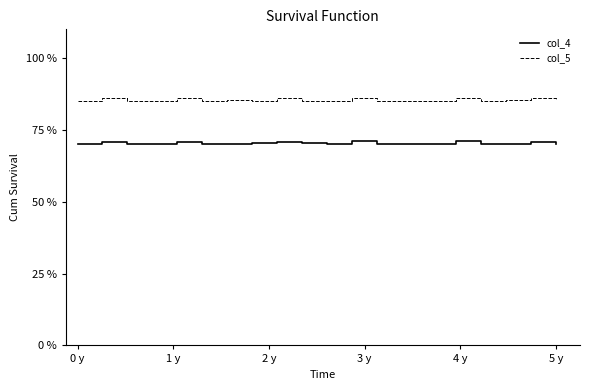

Which series has the largest total across all categories?

col_5